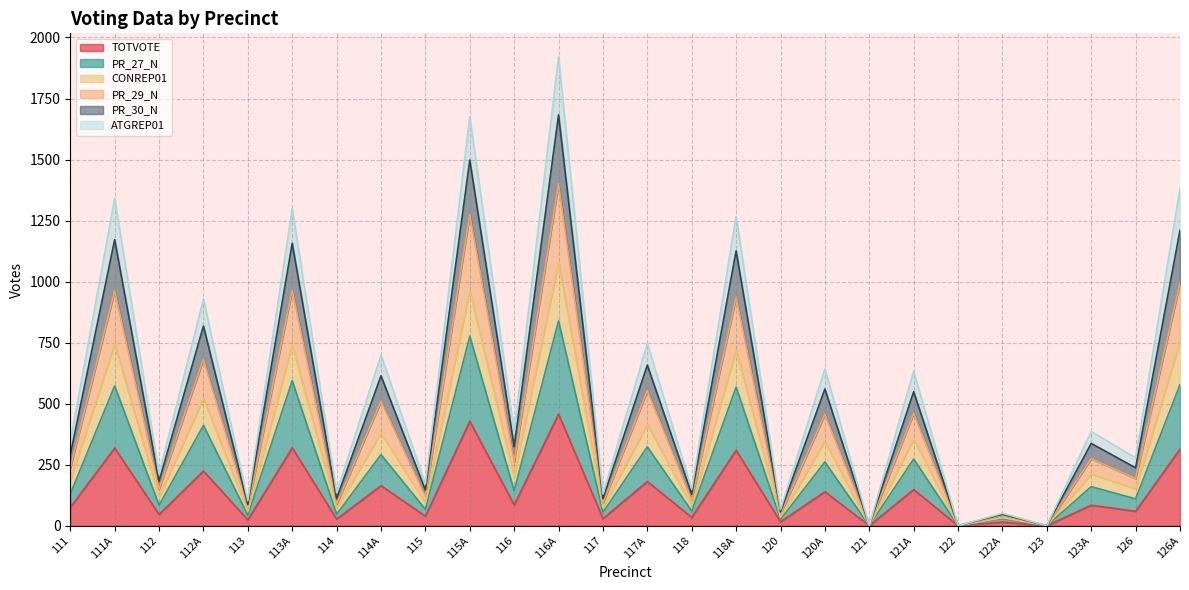

How many categories are shown in the chart?

26